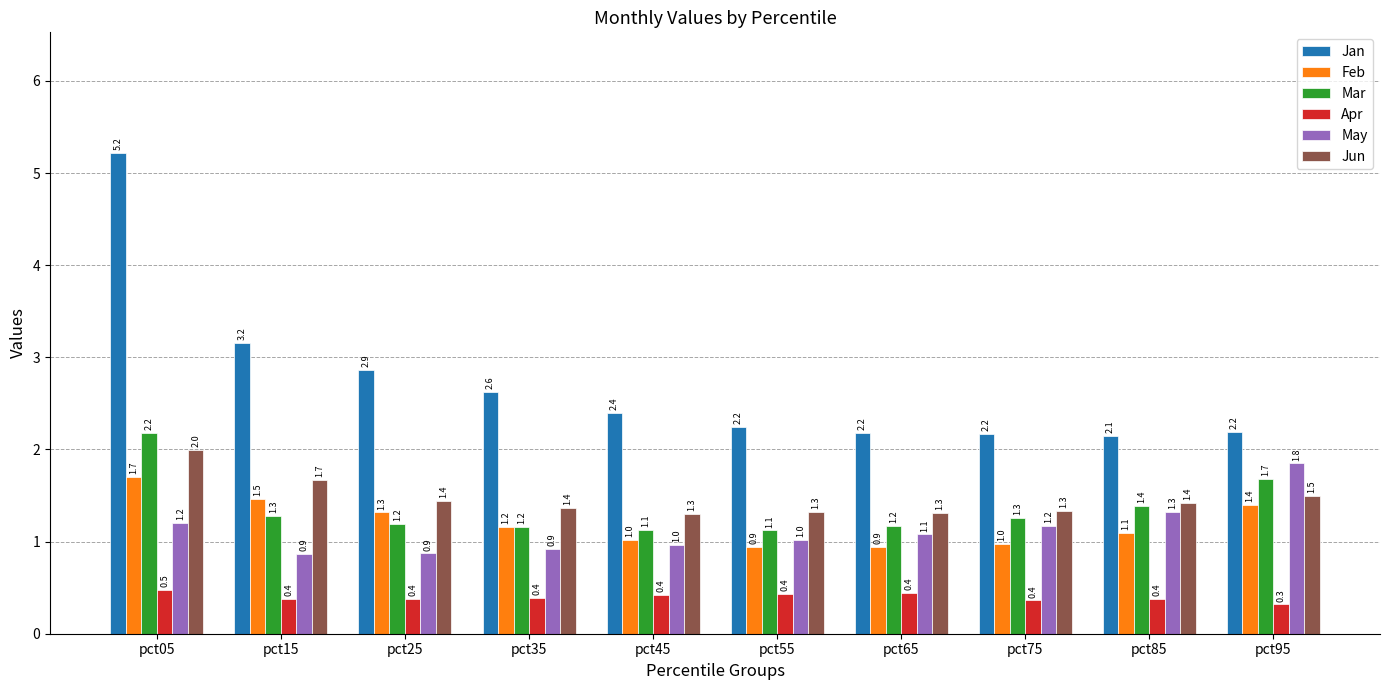

What are all the series names shown in the legend?

Jan, Feb, Mar, Apr, May, Jun